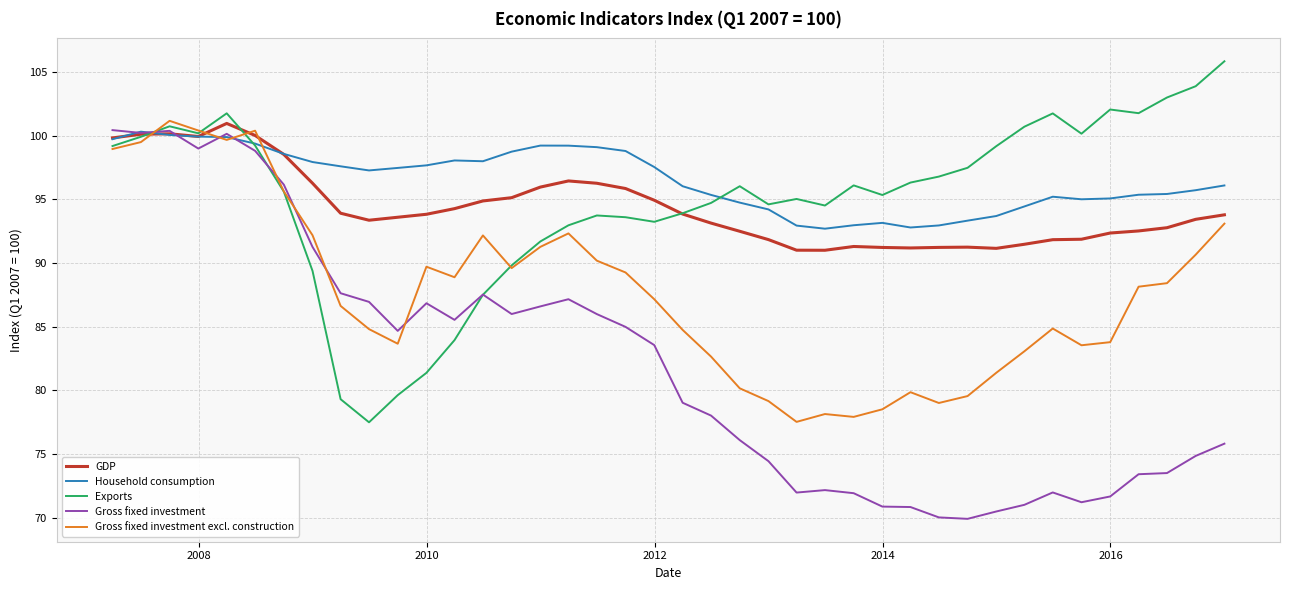

What is the smallest value displayed?

69.9